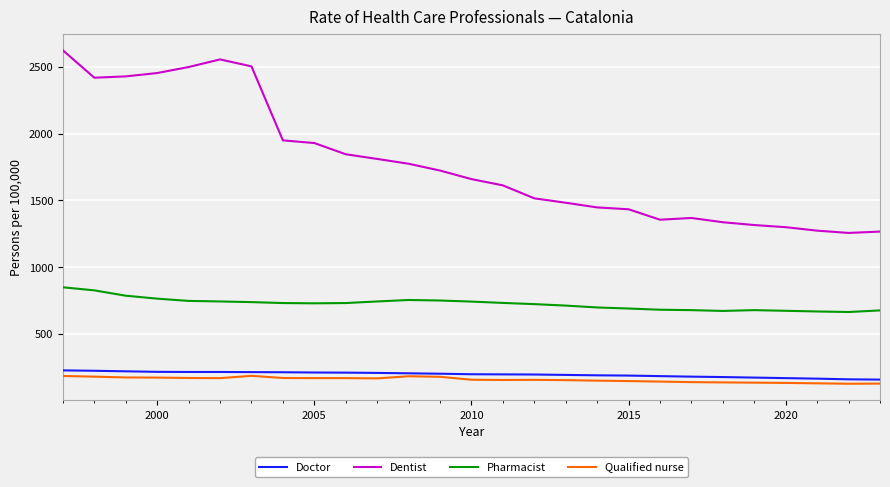

What is the lowest value of the Dentist series?

1257